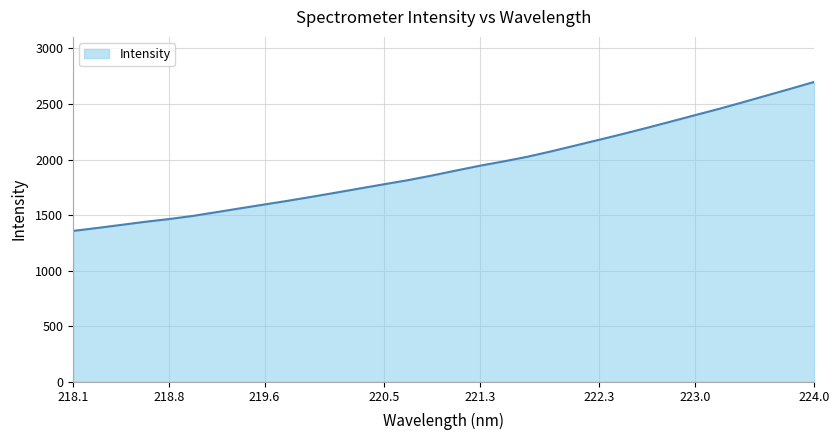

How many values exceed 1900?

16